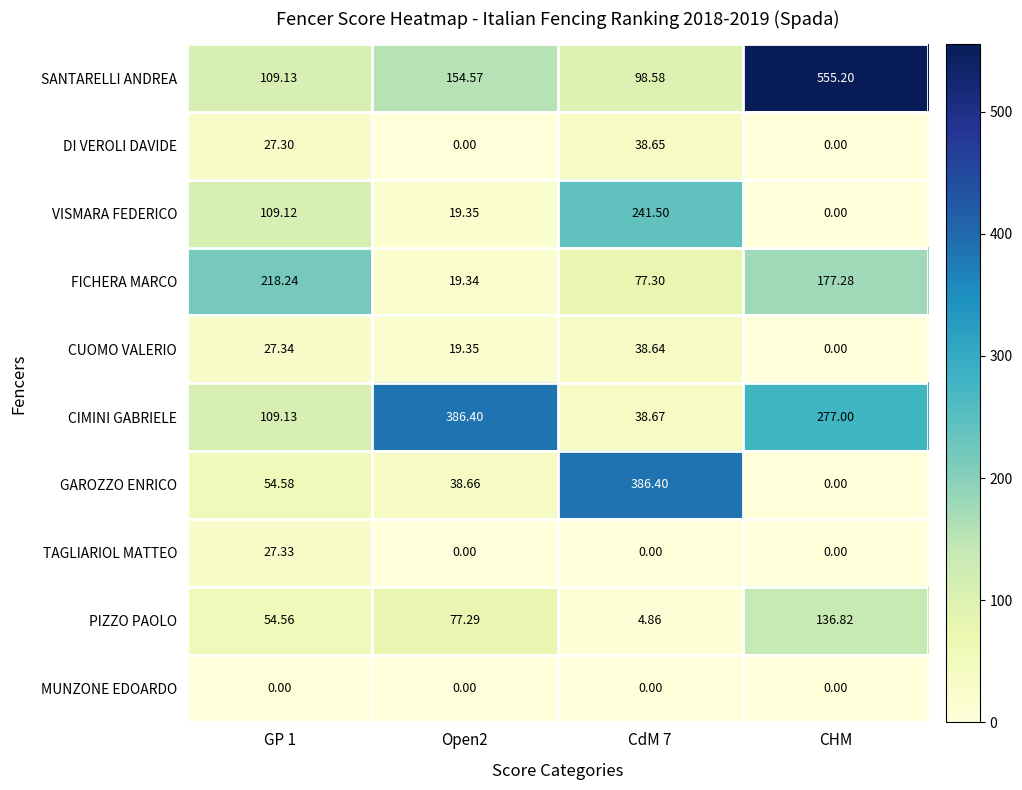

Is the value of TAGLIARIOL MATTEO at GP 1 greater than the value of MUNZONE EDOARDO at CHM?

Yes